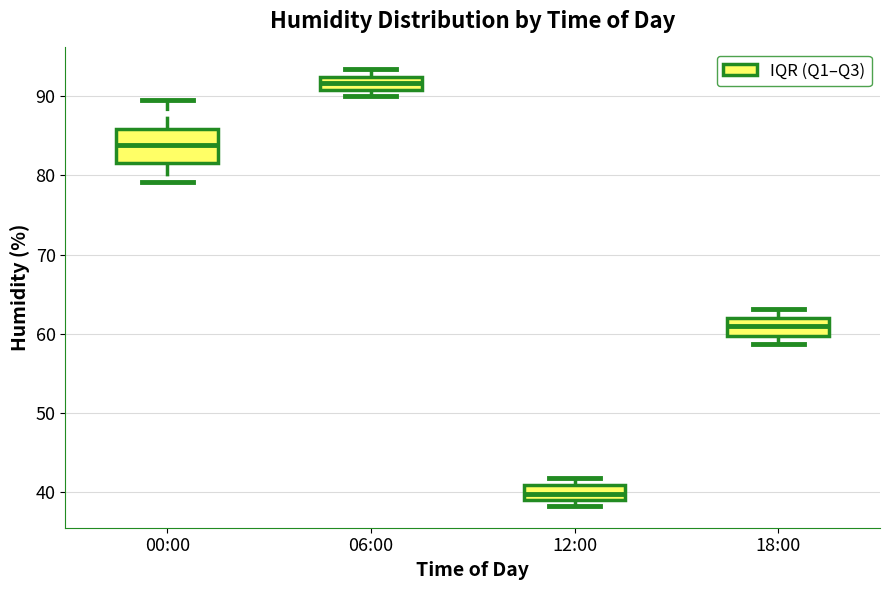

Reading left to right, transcribe this box plot: for each box, give where its median line is, the range the box spans, and where its two whiskers end, as read against the y-axis. The values are not printed on the chart, so give them approximately, as read against the axis.

00:00: median 84, box 82 to 86, whiskers 79 to 90
06:00: median 92 (inside the box), box 91 to 92, whiskers 90 to 93
12:00: median 40, box 39 to 41, whiskers 38 to 42
18:00: median 61, box 60 to 62, whiskers 59 to 63